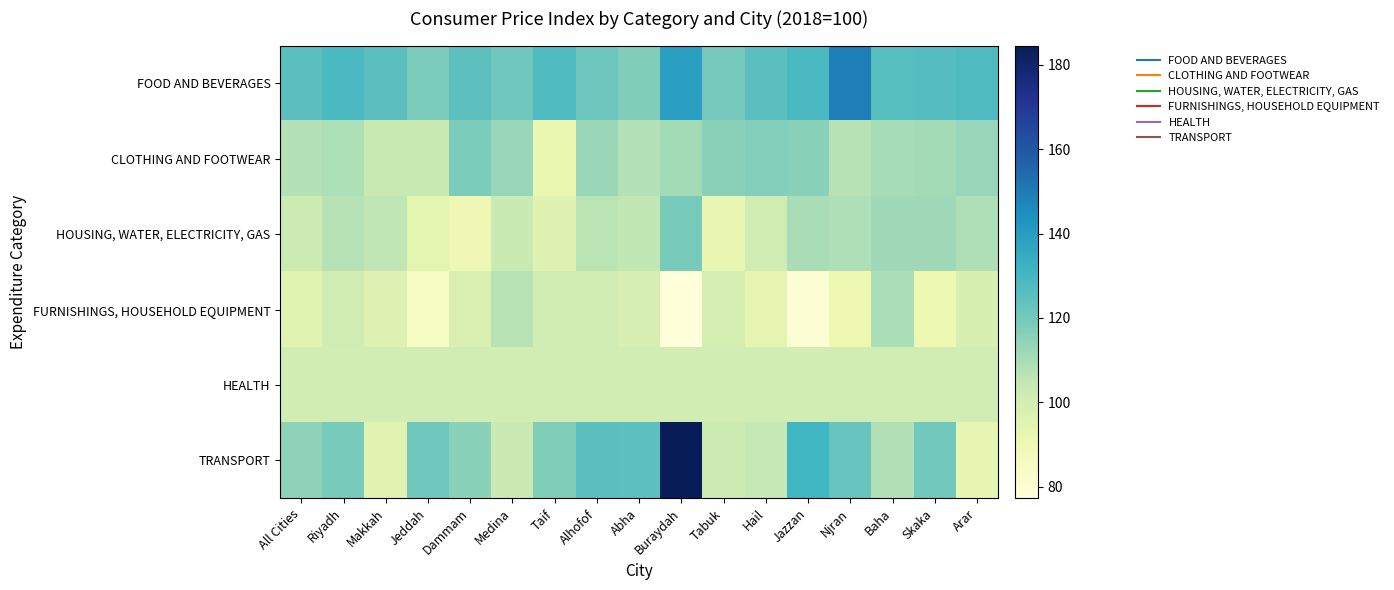

At how many categories does at least one series exceed 101?

17